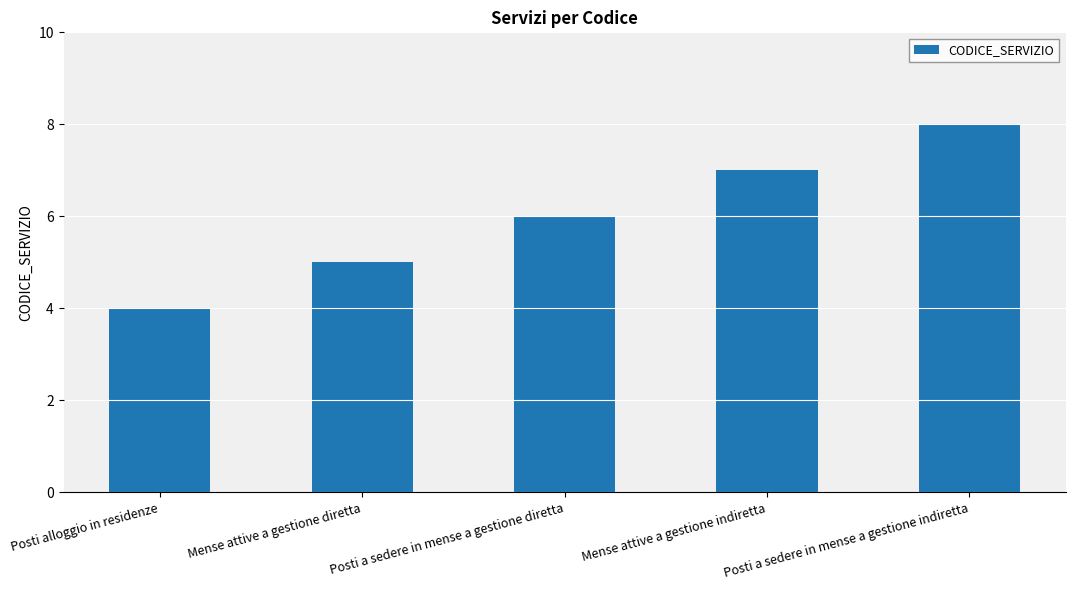

How many distinct data groups are displayed?

1